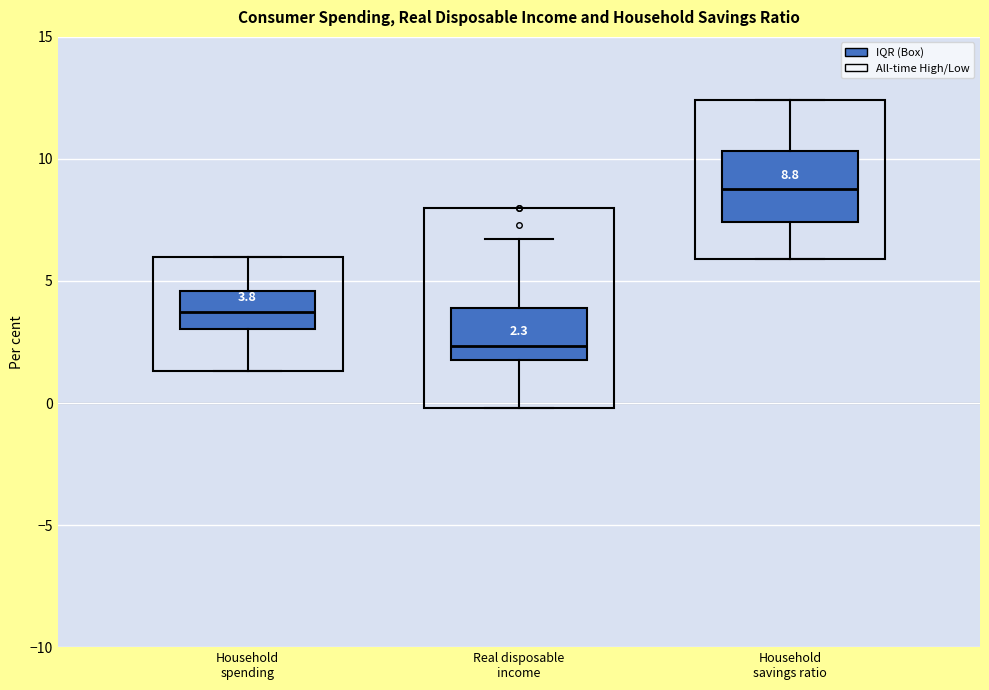

Comparing the boxes themselves (not the whiskers), which one is the tallest?

Household savings ratio